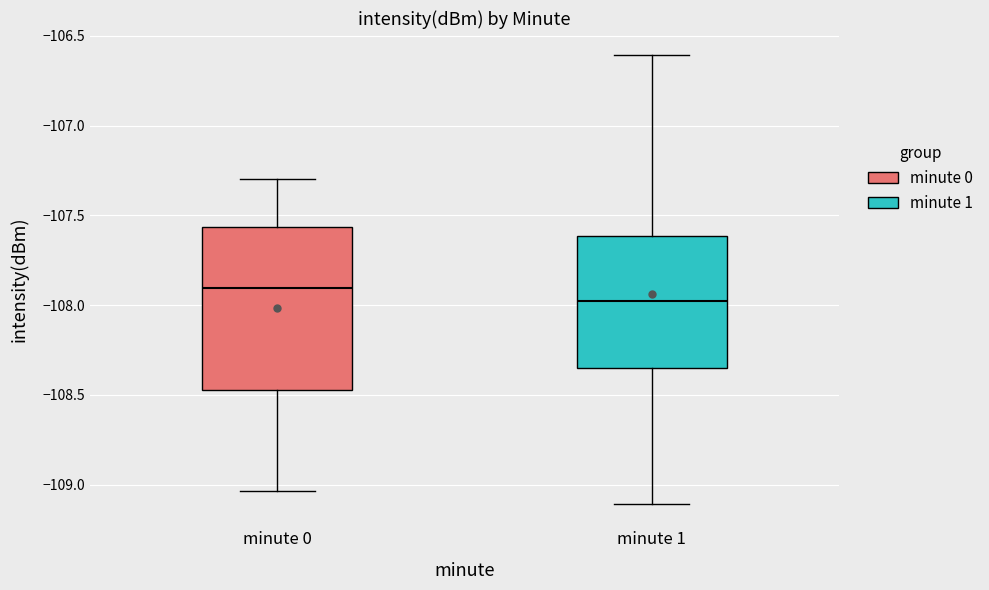

Where does the median line of the box for minute 0 sit on the y-axis? The values are not printed on the chart, so give them approximately, as read against the axis.

-107.90